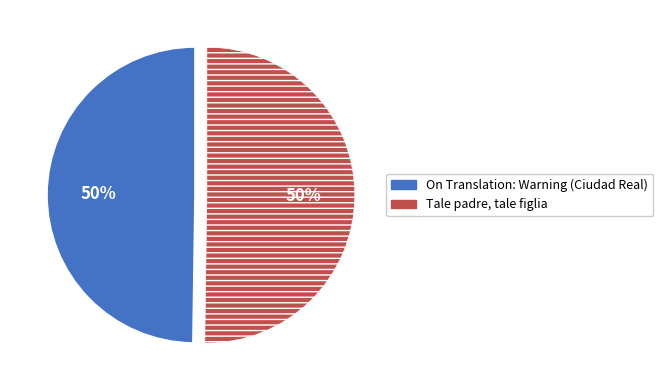

Approximately how many times larger is the value at Tale padre, tale figlia compared to On Translation: Warning (Ciudad Real)?

1.0